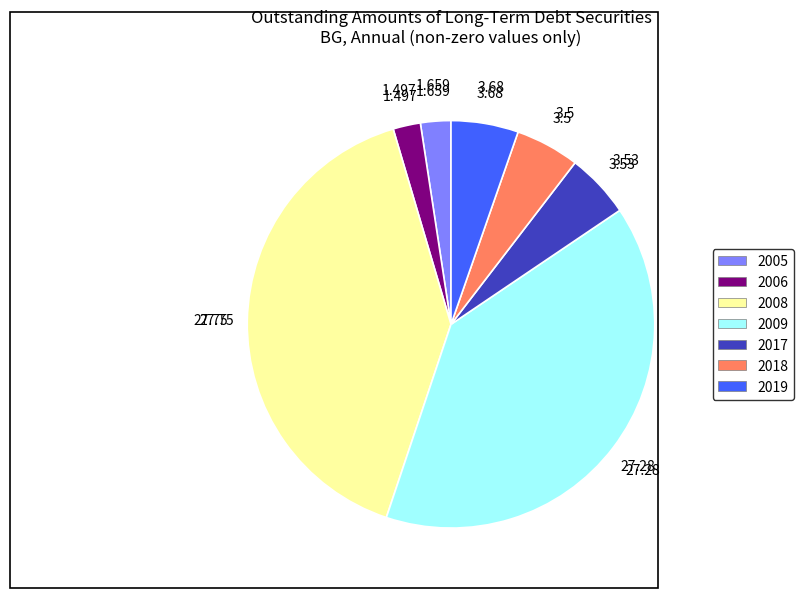

Is there any slice that represents more than half of the pie?

No